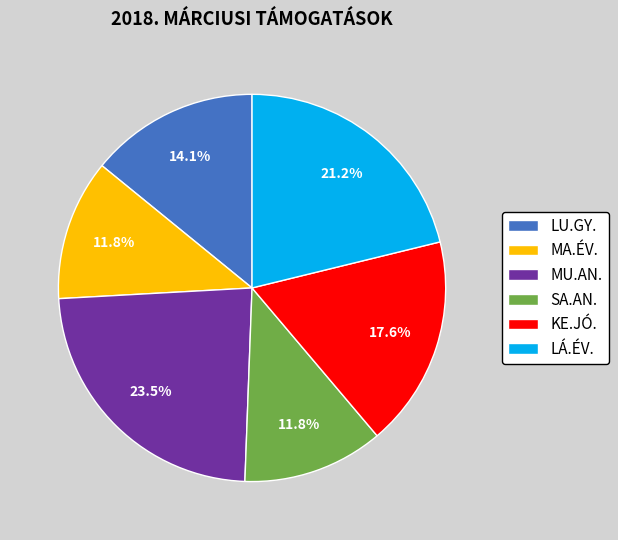

Does LU.GY. account for over 50% of the chart?

No